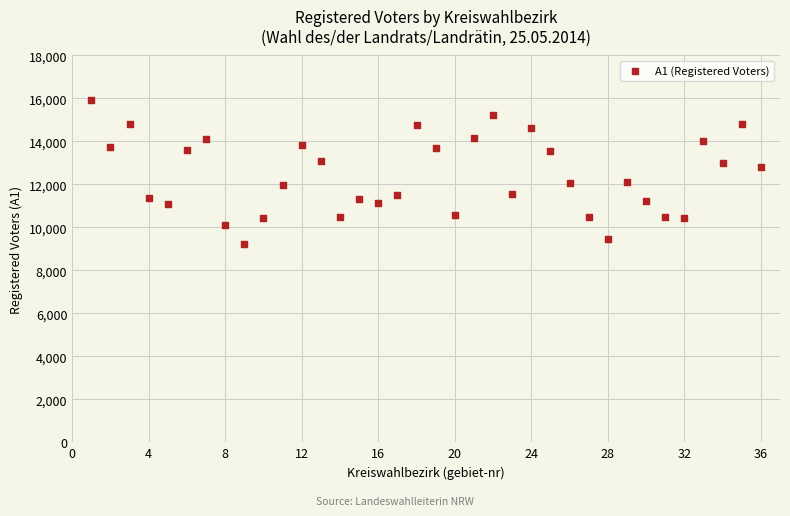

What is the range of Y values (max minus min)?

6663